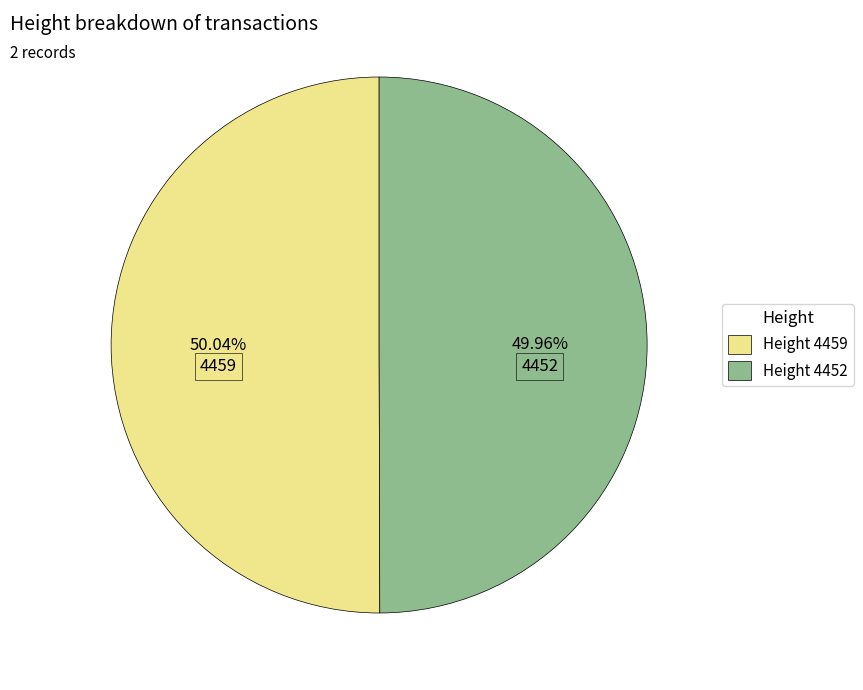

Combined, do Height 4452 and Height 4459 account for over 50%?

Yes